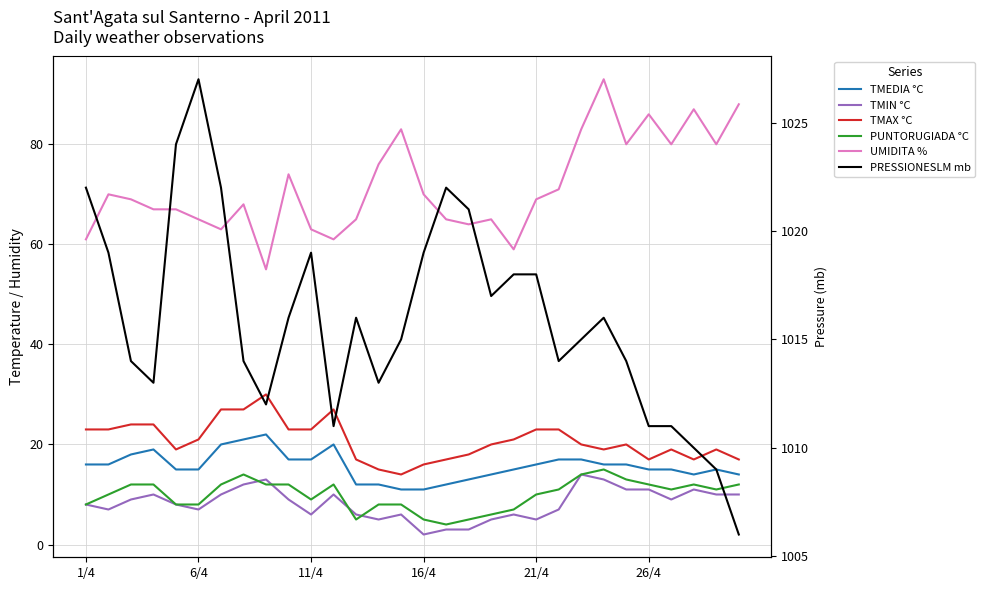

Rank the series by their maximum value, from highest to lowest.

PRESSIONESLM mb, UMIDITA %, TMAX °C, TMEDIA °C, PUNTORUGIADA °C, TMIN °C